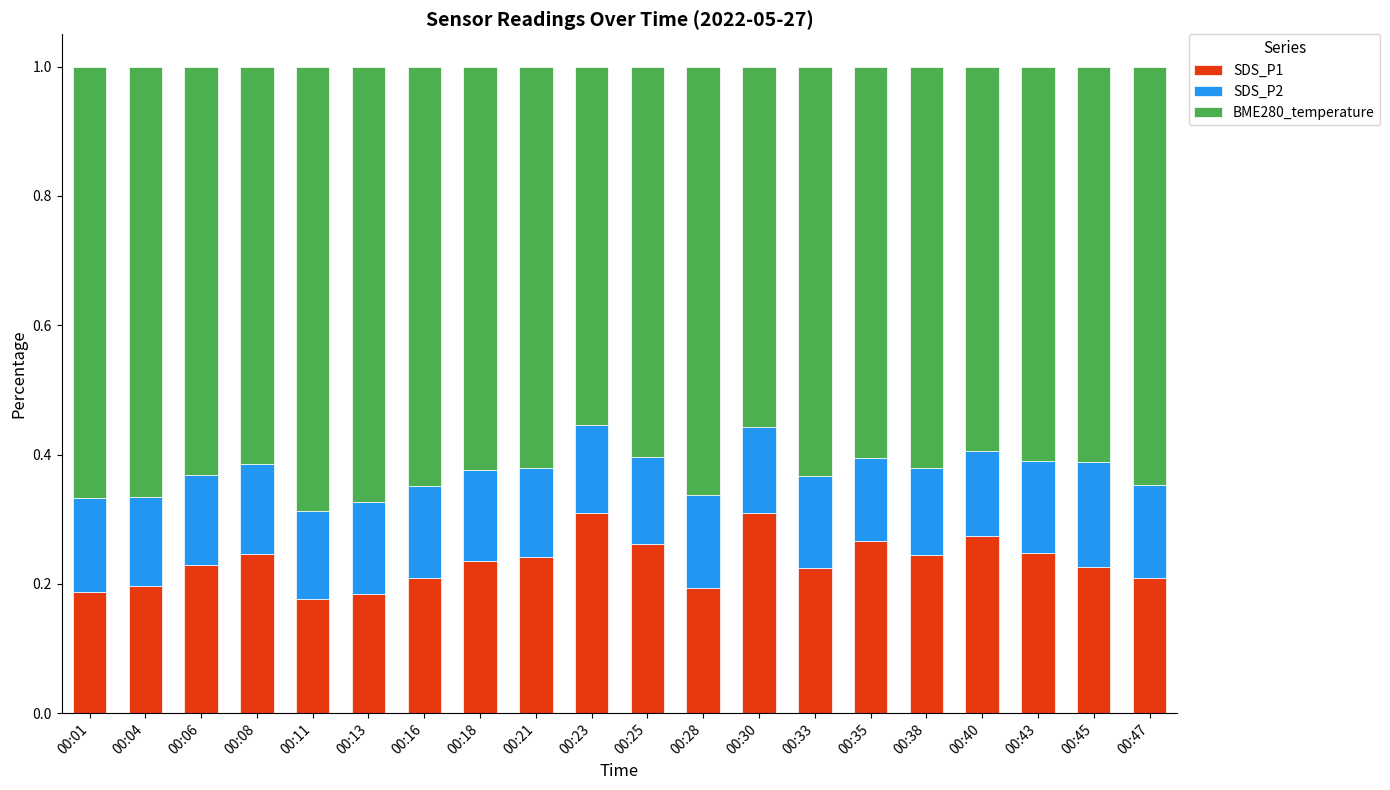

What is the sum of the SDS_P1 values at 00:33 and 00:28?

0.4